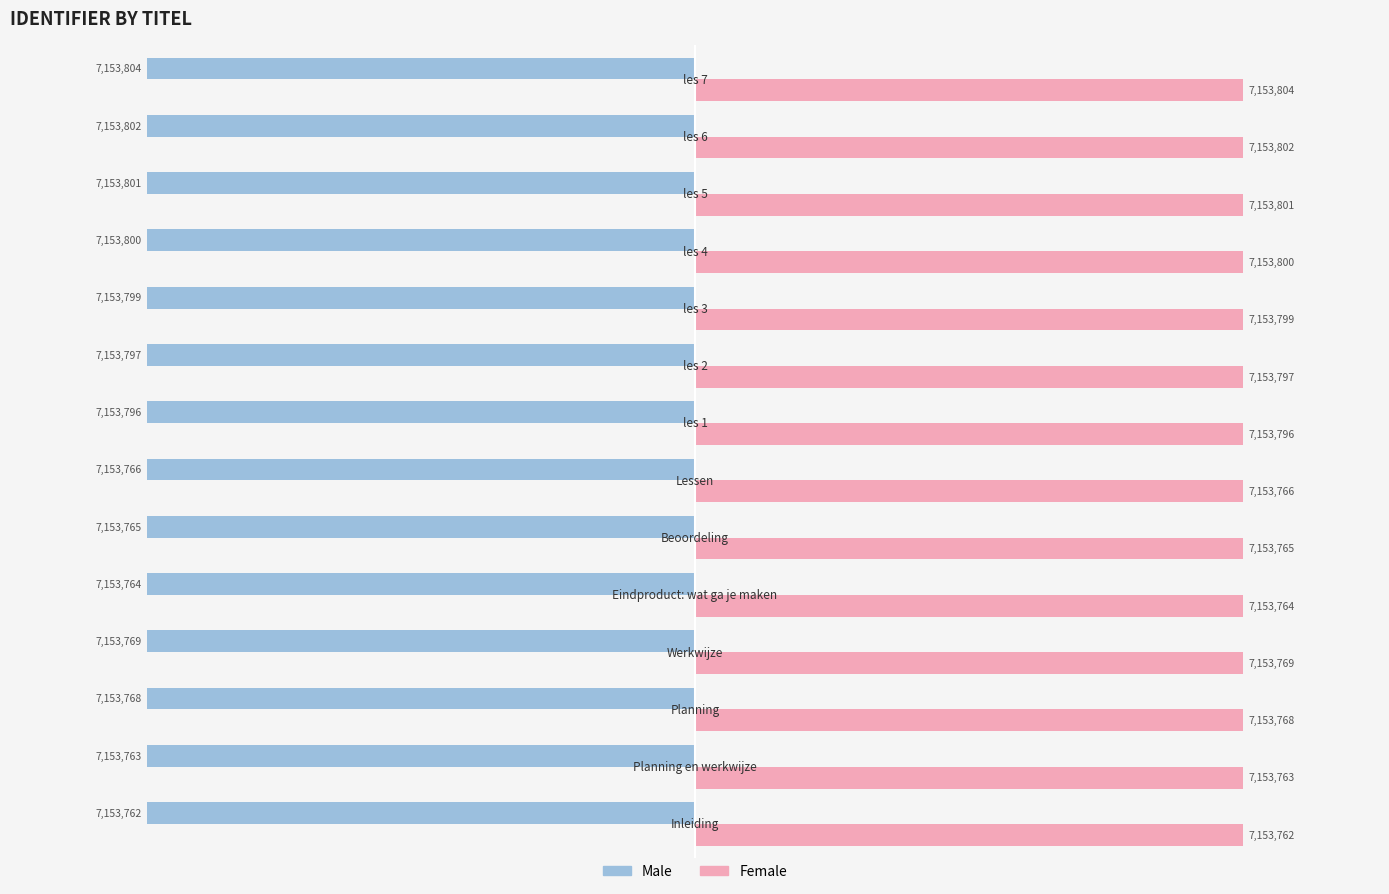

Which series has the largest total across all categories?

Female